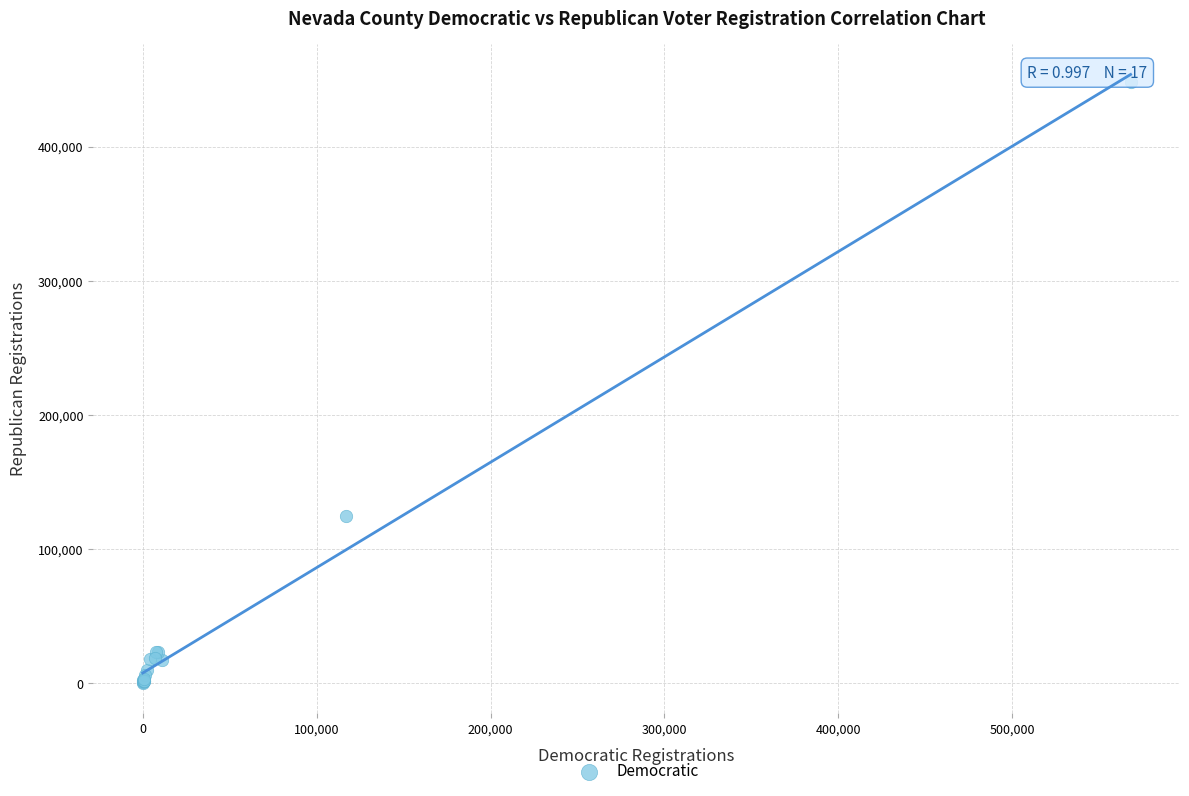

What Y value in the scatter plot is closest to 224322?

124598